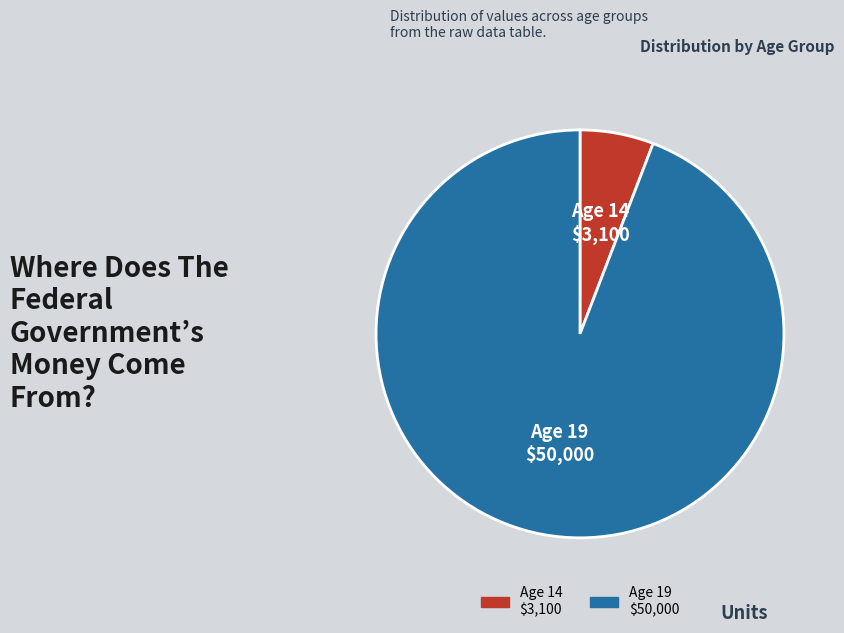

What is the smallest slice in the pie chart?

Age 14 $3,100